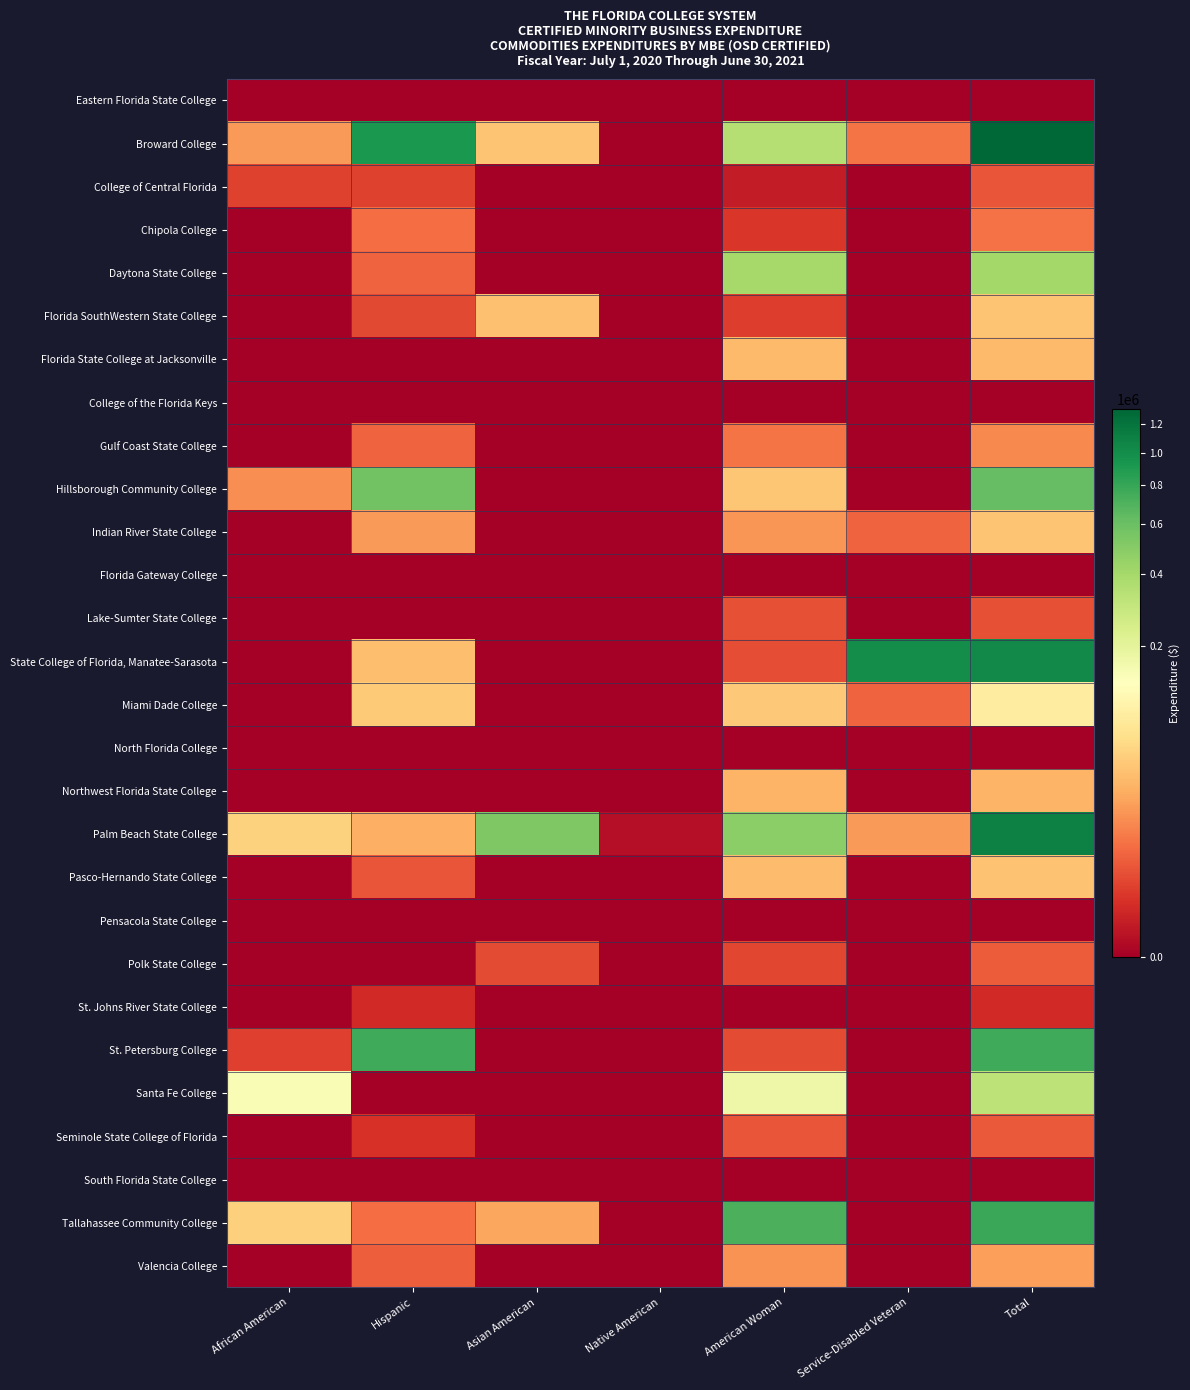

At which category is the sum across all series the highest?

Total